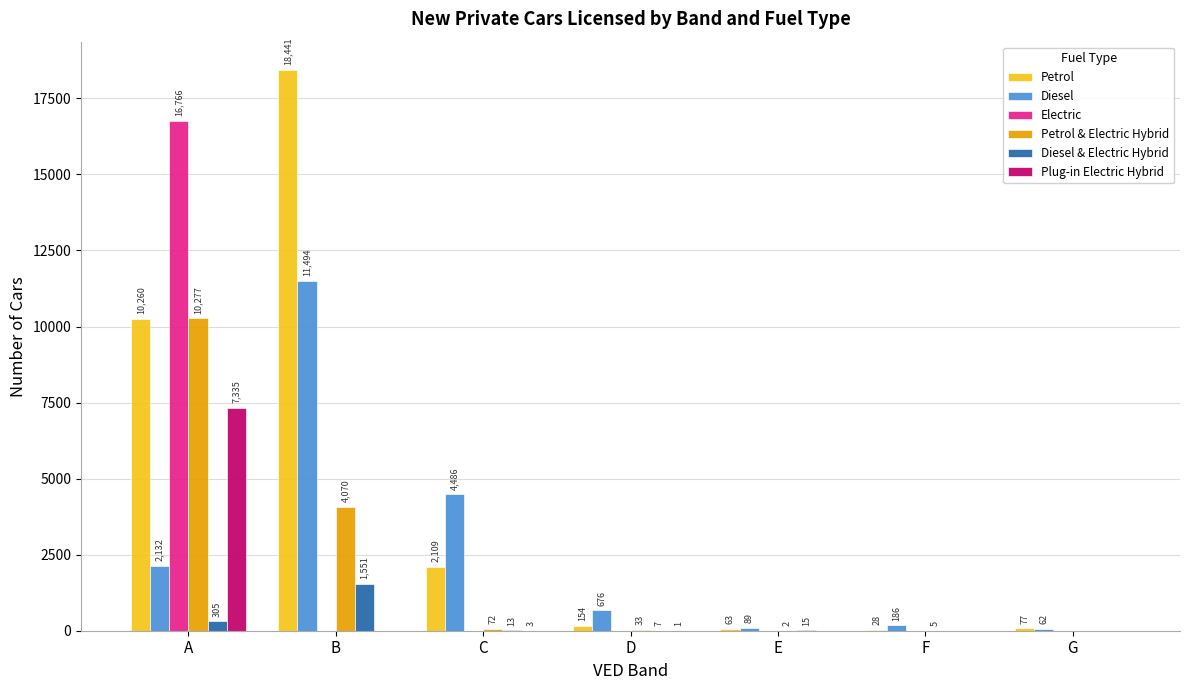

Between B and D, which series saw the biggest shift?

Petrol